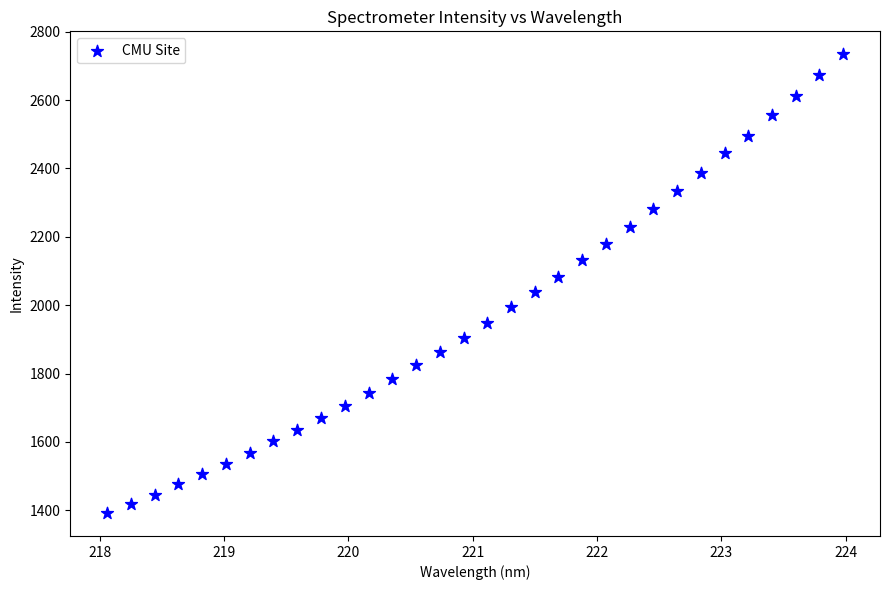

What is the range of X values (max minus min)?

5.9